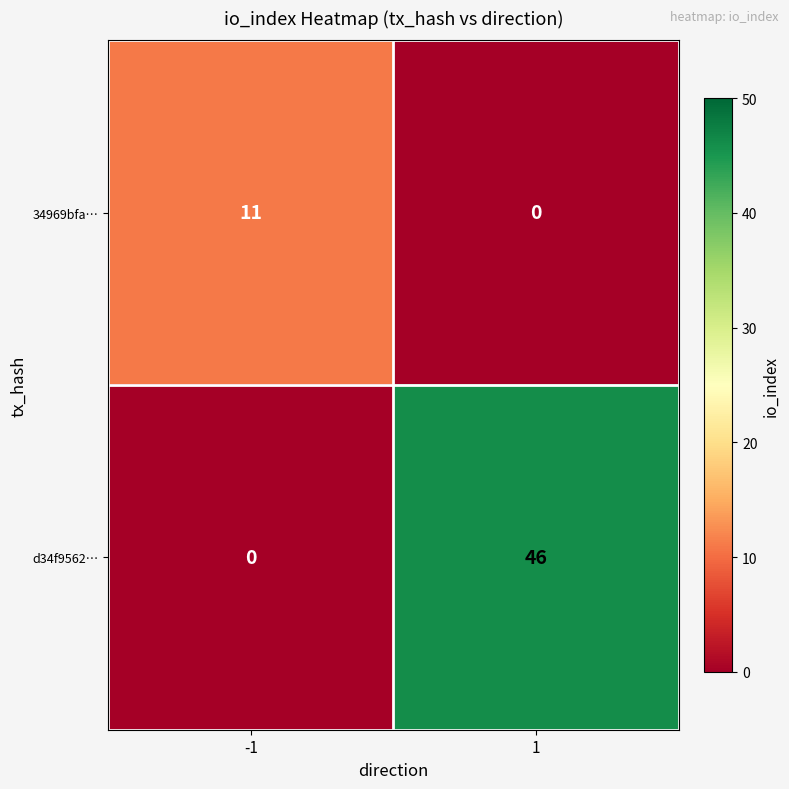

What is the sum of all 34969bfa… values?

11